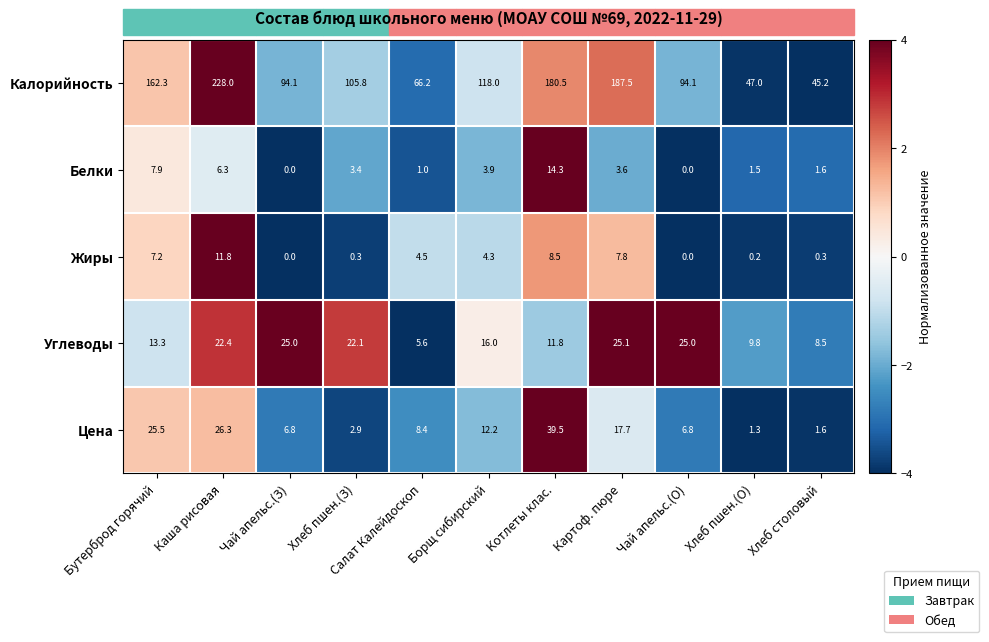

Which series has the largest total across all categories?

Калорийность